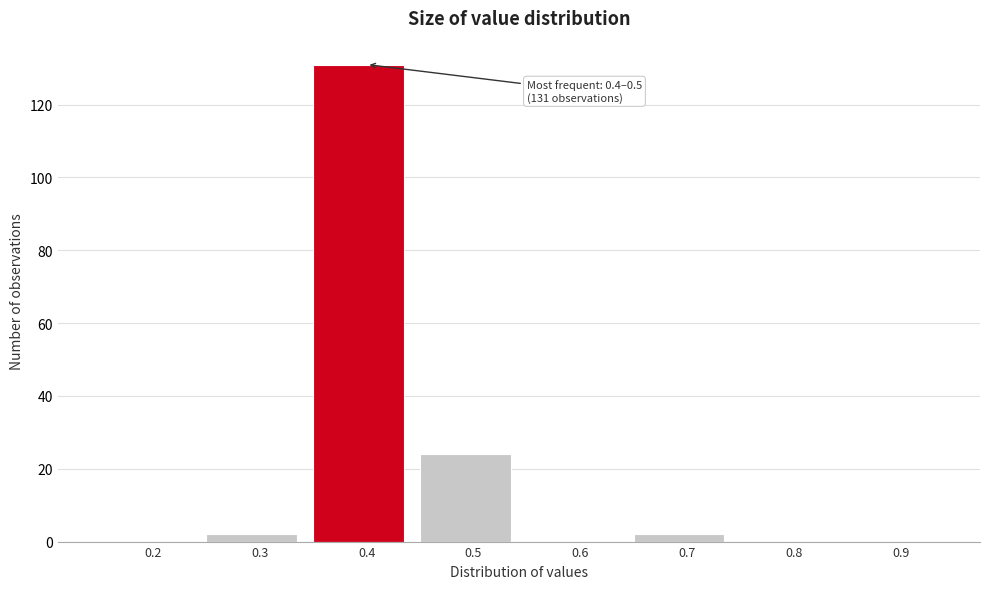

Reading right to left, transcribe all the data shown in this chart.

0.9=0	0.8=0	0.7=2	0.6=0	0.5=24	0.4=131	0.3=2	0.2=0